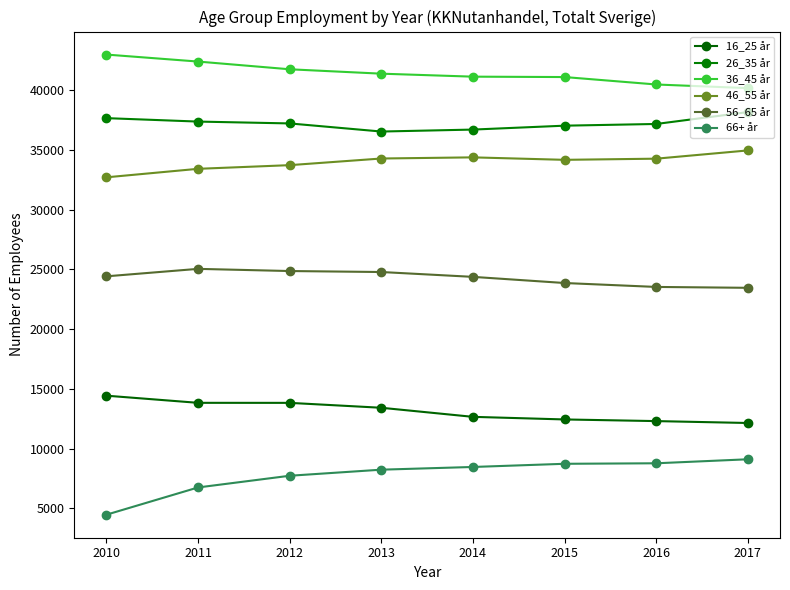

What is the difference between the highest and lowest values at 2017?

31085